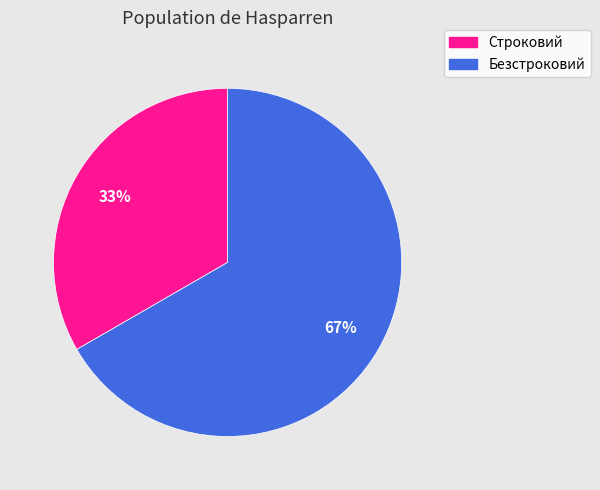

To the nearest percent, what is the average slice percentage?

50%